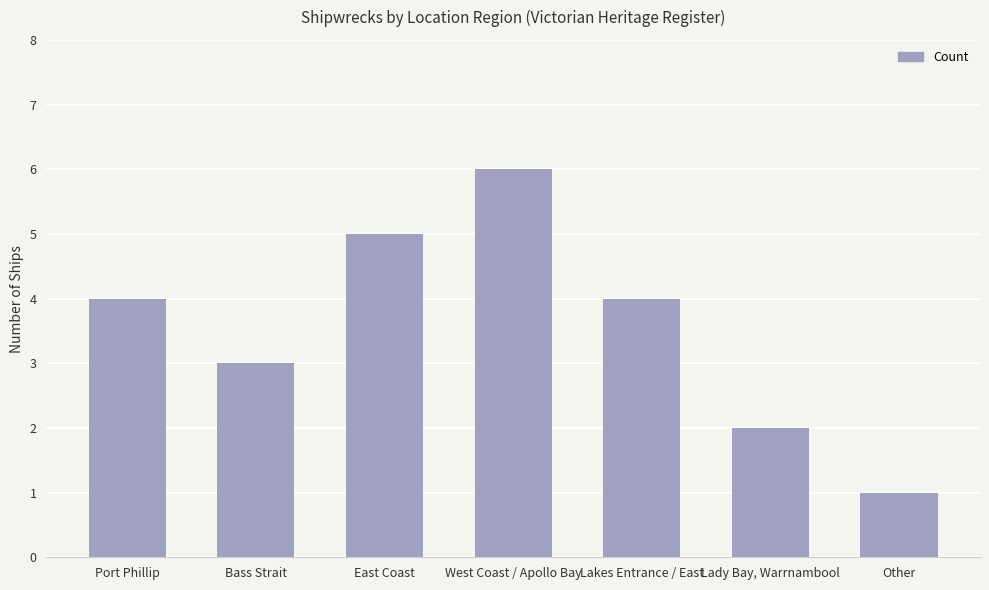

Read the value at Port Phillip.

4